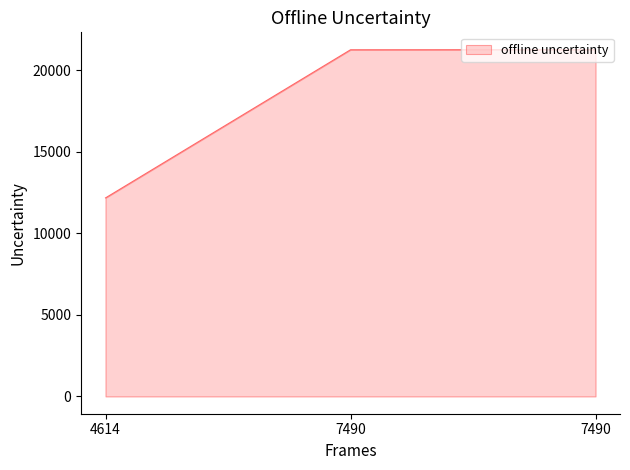

How many values are below 21251?

1